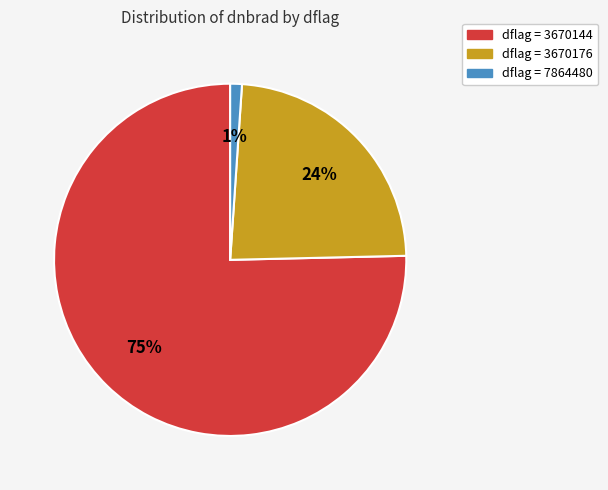

To the nearest percent, what is the difference between the largest and smallest slice percentages?

74%